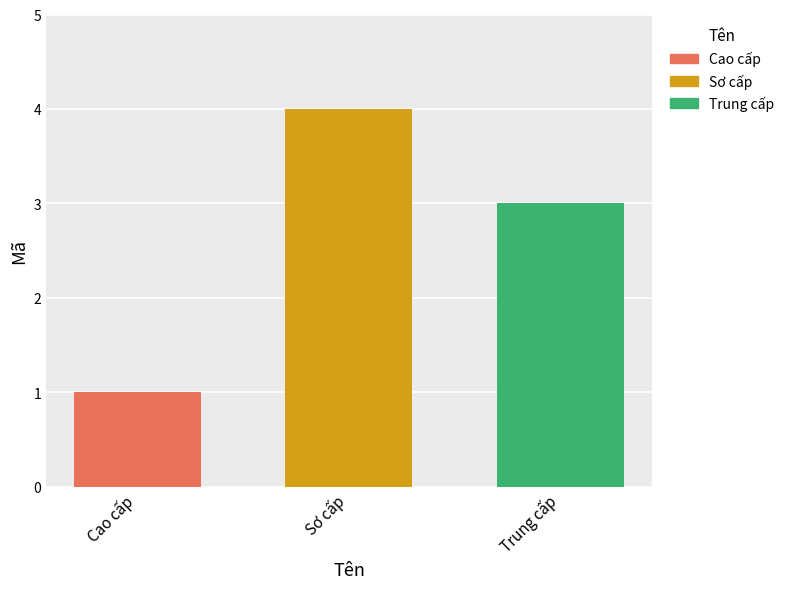

Reading right to left, extract all data points from this chart.

3	4	1